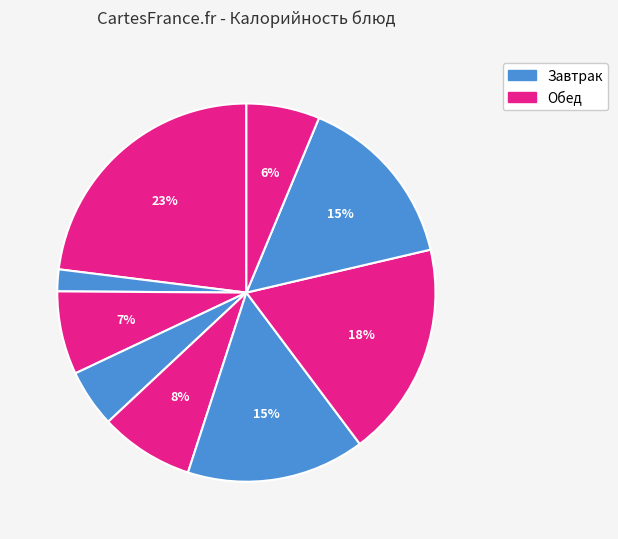

Count the number of slices in the pie.

9